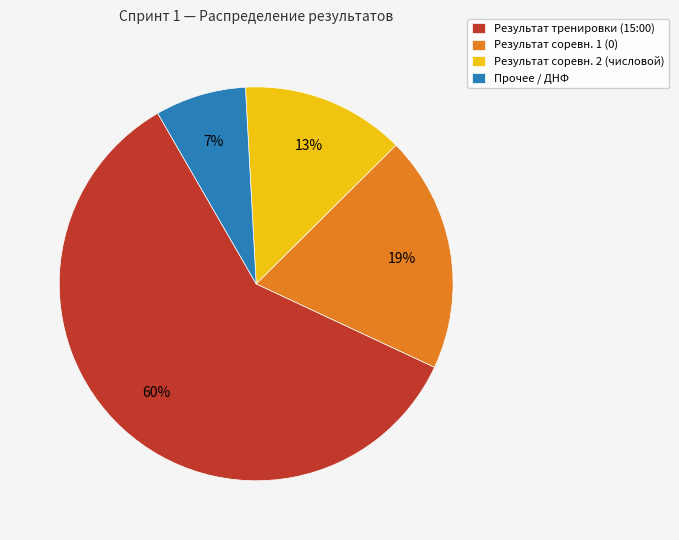

What percentage is the Прочее / ДНФ slice, to the nearest percent?

7%